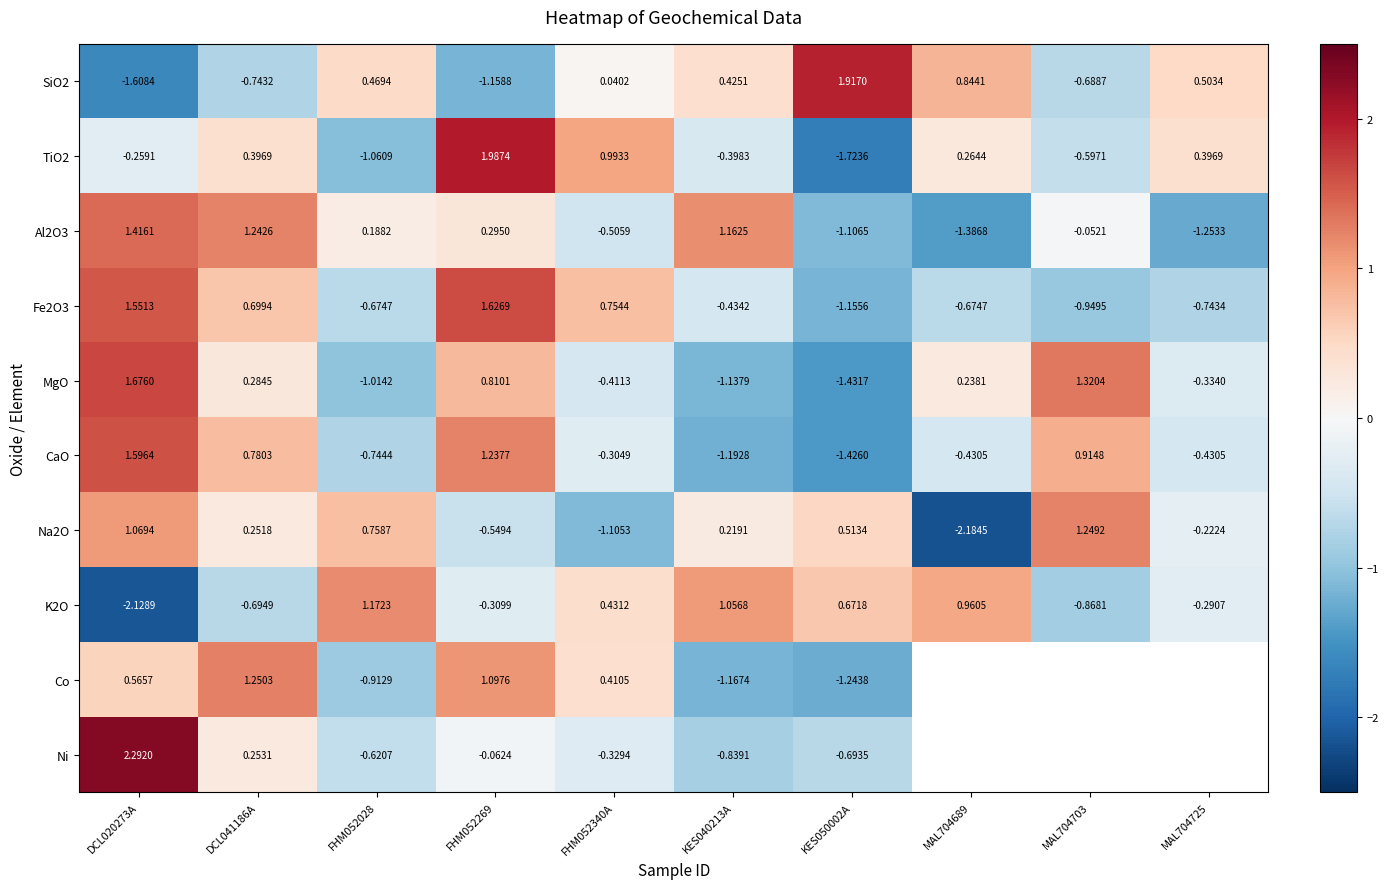

What is the spread (max minus min) of values at DCL041186A?

2.0